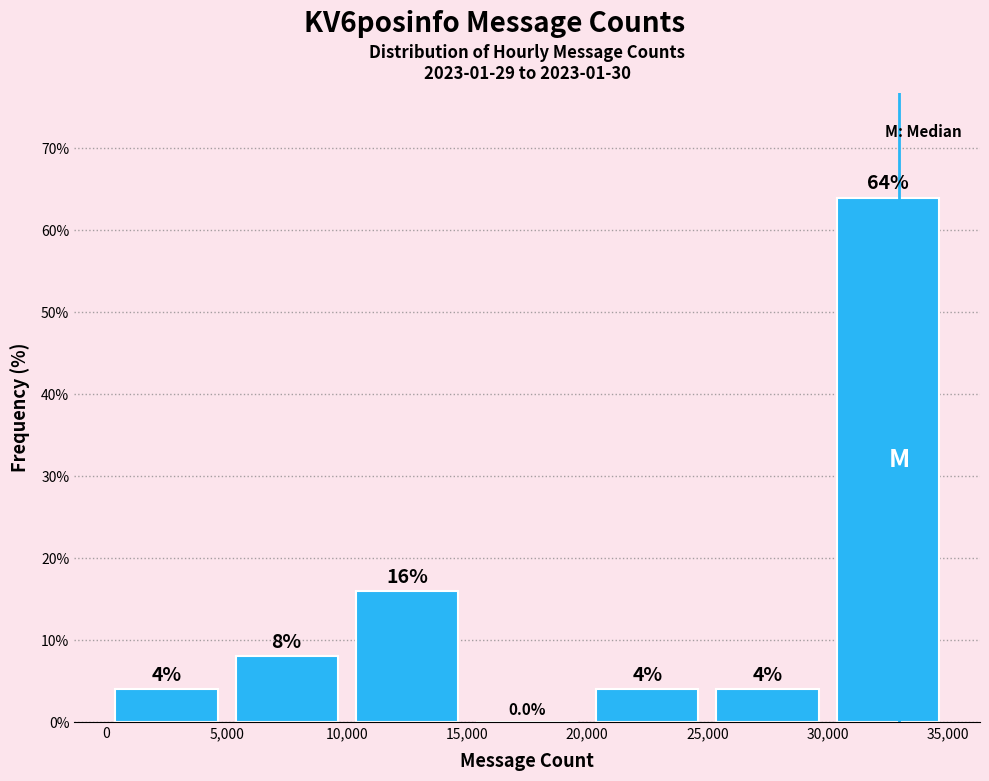

Reading left to right, transcribe this chart: for each bar, give the range it covers on the x-axis and its height.

0 to 5,000: 4.0
5,000 to 10,000: 8.0
10,000 to 15,000: 16.0
15,000 to 20,000: 0.0
20,000 to 25,000: 4.0
25,000 to 30,000: 4.0
30,000 to 35,000: 64.0